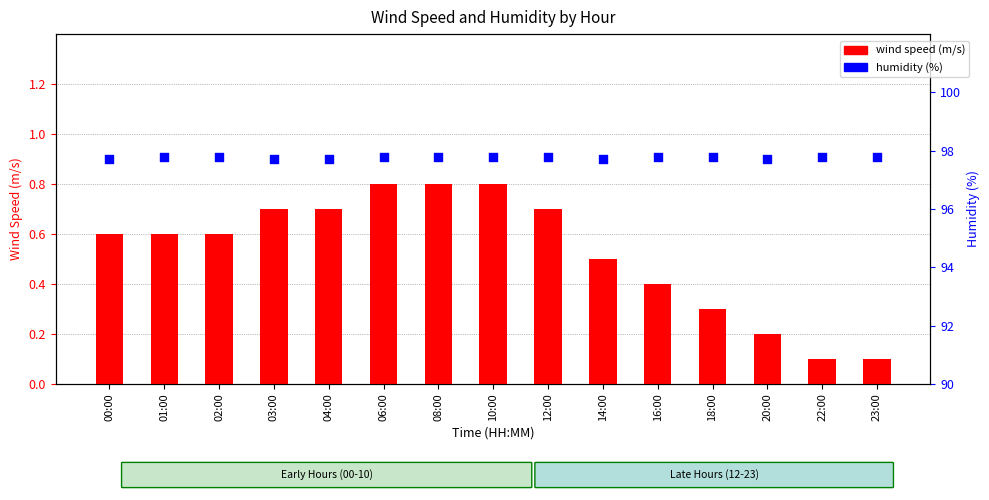

What is the total value across all series at 01:00?

98.4